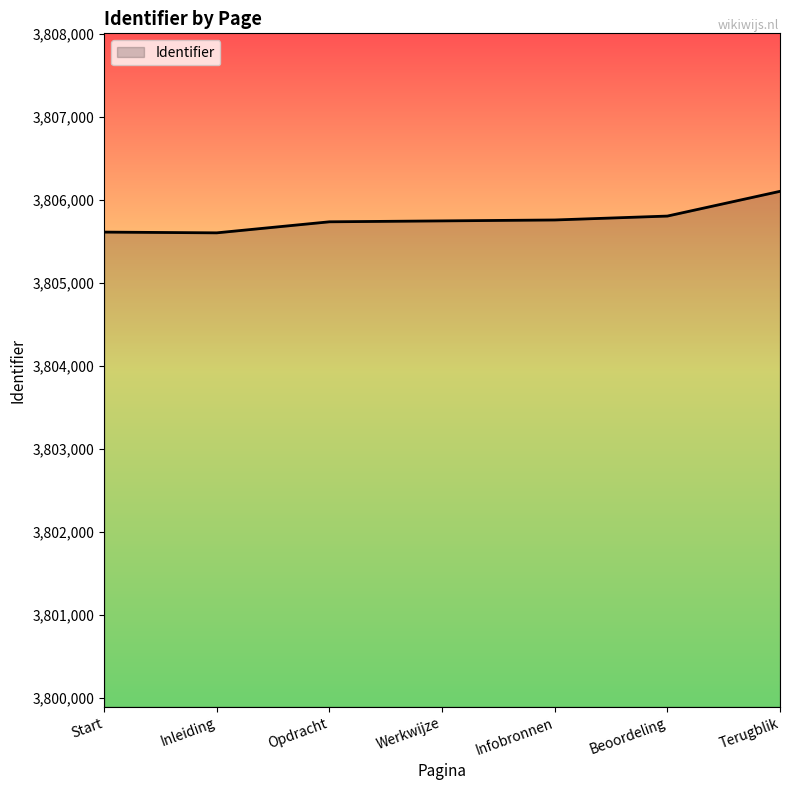

What is the average value?

3805765